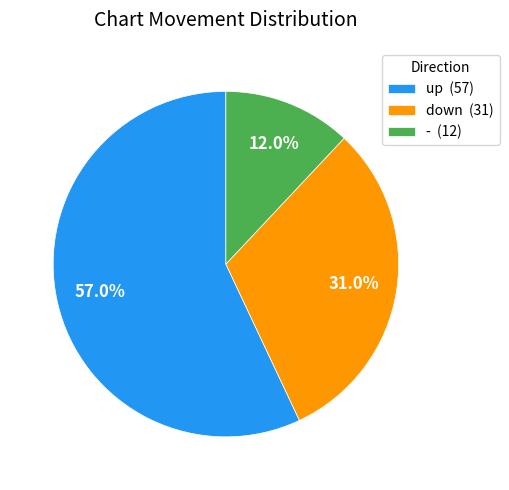

Is there any slice that represents more than half of the pie?

Yes